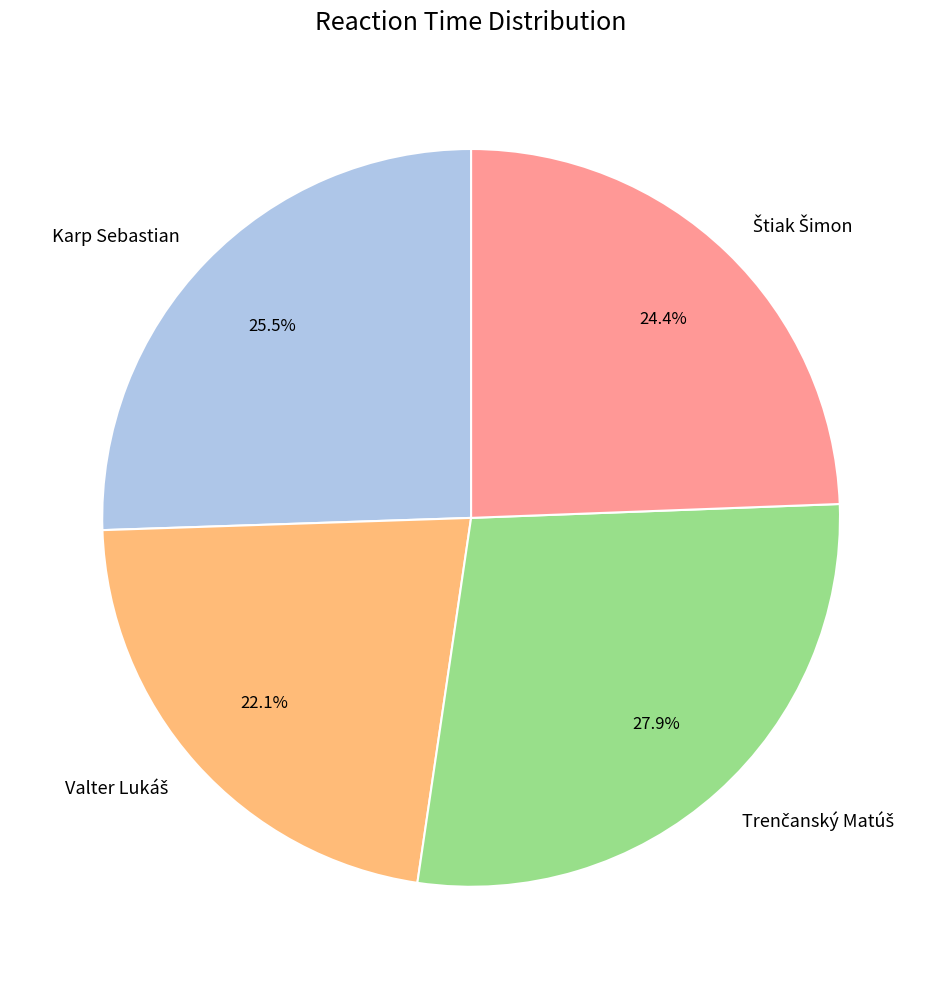

Is there a majority slice in this chart?

No